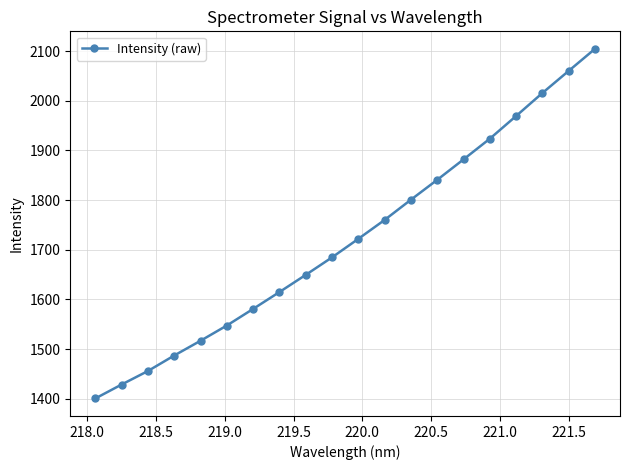

What is the value of the 5th point from the left?

1516.7